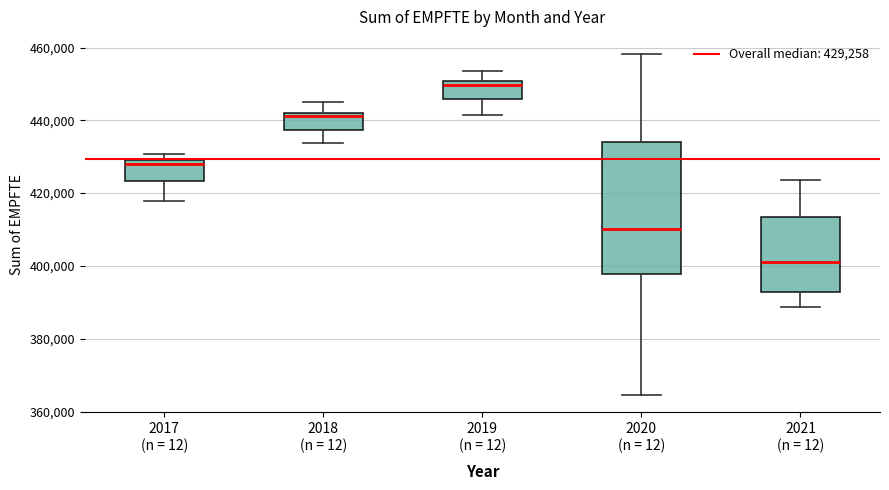

Reading left to right, read every box against the y-axis: the position of its median line, the range the box covers, and the ends of its whiskers. The values are not printed on the chart, so give them approximately, as read against the axis.

2017 (n = 12): median 428000 (just below the box's upper edge), box 424000 to 428000, whiskers 418000 to 430000
2018 (n = 12): median 442000 (just below the box's upper edge), box 438000 to 442000, whiskers 434000 to 444000
2019 (n = 12): median 450000 (just below the box's upper edge), box 446000 to 450000, whiskers 442000 to 454000
2020 (n = 12): median 410000, box 398000 to 434000, whiskers 364000 to 458000
2021 (n = 12): median 402000, box 392000 to 414000, whiskers 388000 to 424000